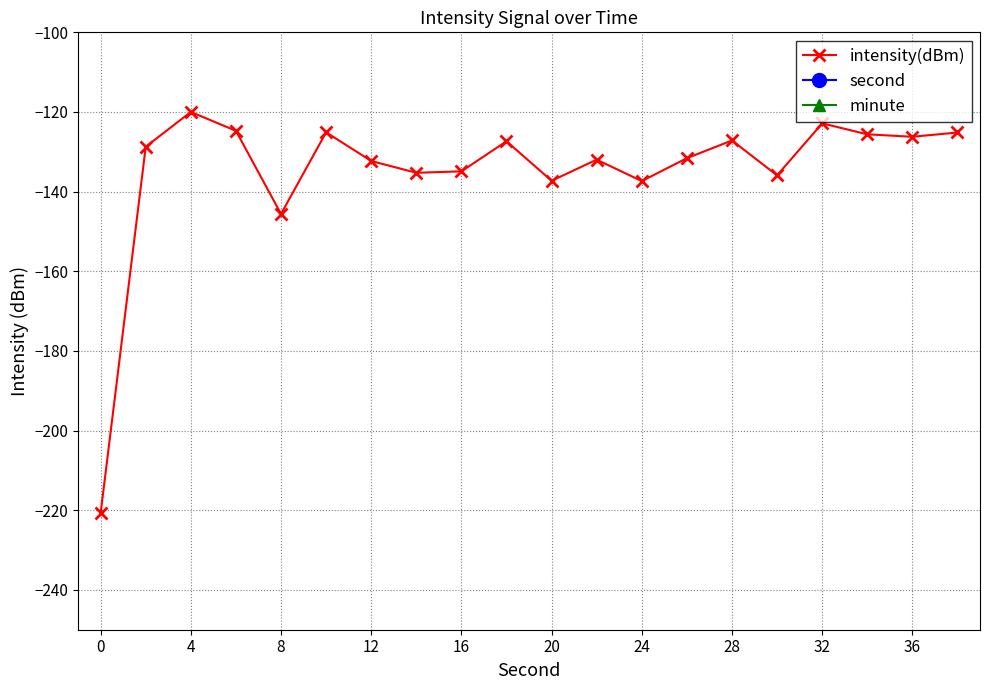

Where is the first local minimum for intensity(dBm)?

8